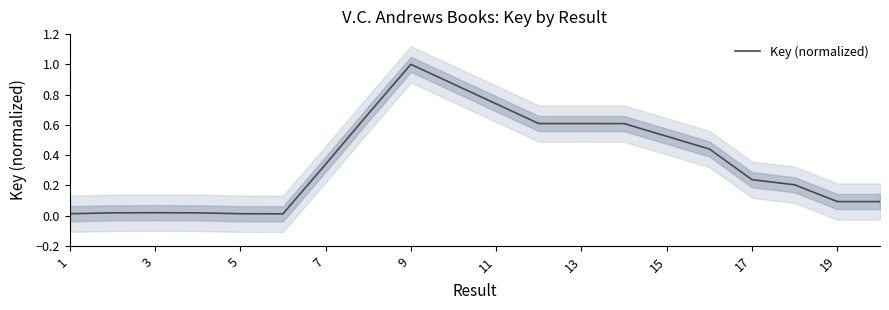

True or false: the data shows 0.0 at 9.

False